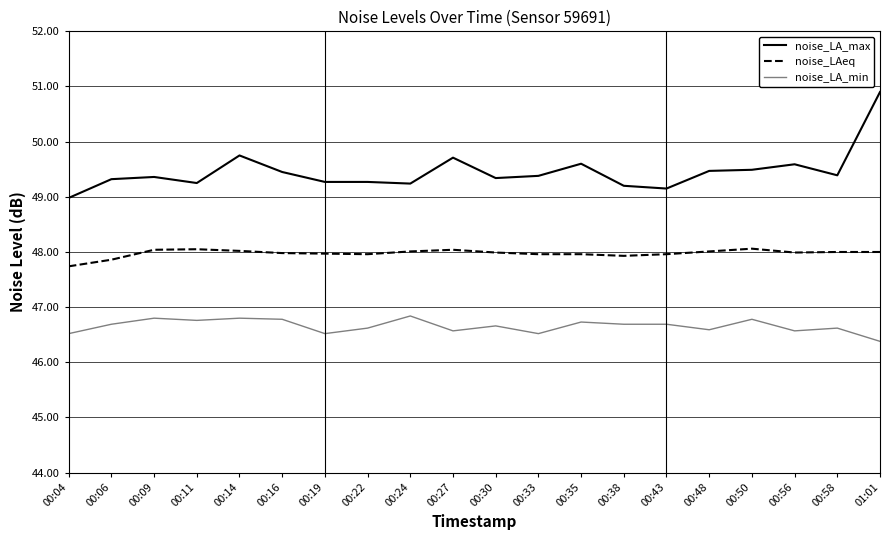

Reading left to right, transcribe all the data shown in this chart.

noise_LA_max: 00:04=49.0	00:06=49.3	00:09=49.4	00:11=49.2	00:14=49.8	00:16=49.5	00:19=49.3	00:22=49.3	00:24=49.2	00:27=49.7	00:30=49.3	00:33=49.4	00:35=49.6	00:38=49.2	00:43=49.1	00:48=49.5	00:50=49.5	00:56=49.6	00:58=49.4	01:01=50.9
noise_LAeq: 00:04=47.7	00:06=47.9	00:09=48.0	00:11=48.0	00:14=48.0	00:16=48.0	00:19=48.0	00:22=48.0	00:24=48.0	00:27=48.0	00:30=48.0	00:33=48.0	00:35=48.0	00:38=47.9	00:43=48.0	00:48=48.0	00:50=48.1	00:56=48.0	00:58=48.0	01:01=48.0
noise_LA_min: 00:04=46.5	00:06=46.7	00:09=46.8	00:11=46.8	00:14=46.8	00:16=46.8	00:19=46.5	00:22=46.6	00:24=46.8	00:27=46.6	00:30=46.7	00:33=46.5	00:35=46.7	00:38=46.7	00:43=46.7	00:48=46.6	00:50=46.8	00:56=46.6	00:58=46.6	01:01=46.4